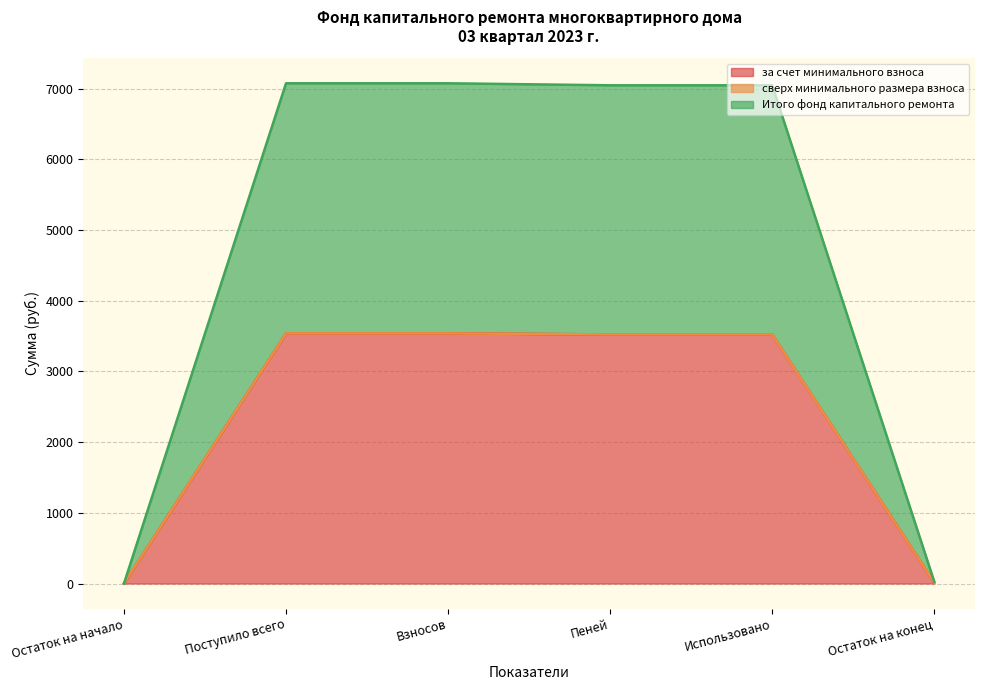

Is it true that Итого фонд капитального ремонта equals 3523.6 at Использовано?

True